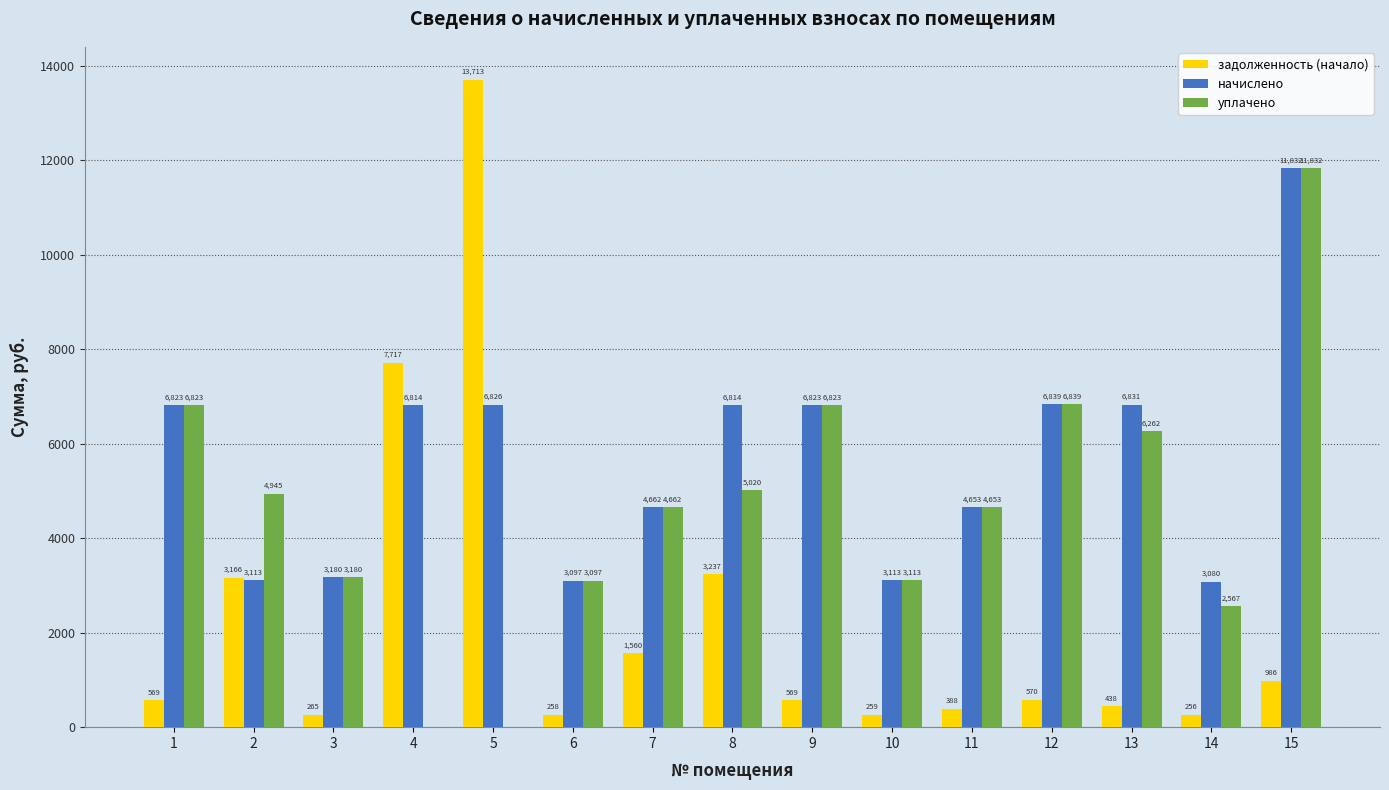

Are the bars grouped side by side (vs. stacked)?

Yes